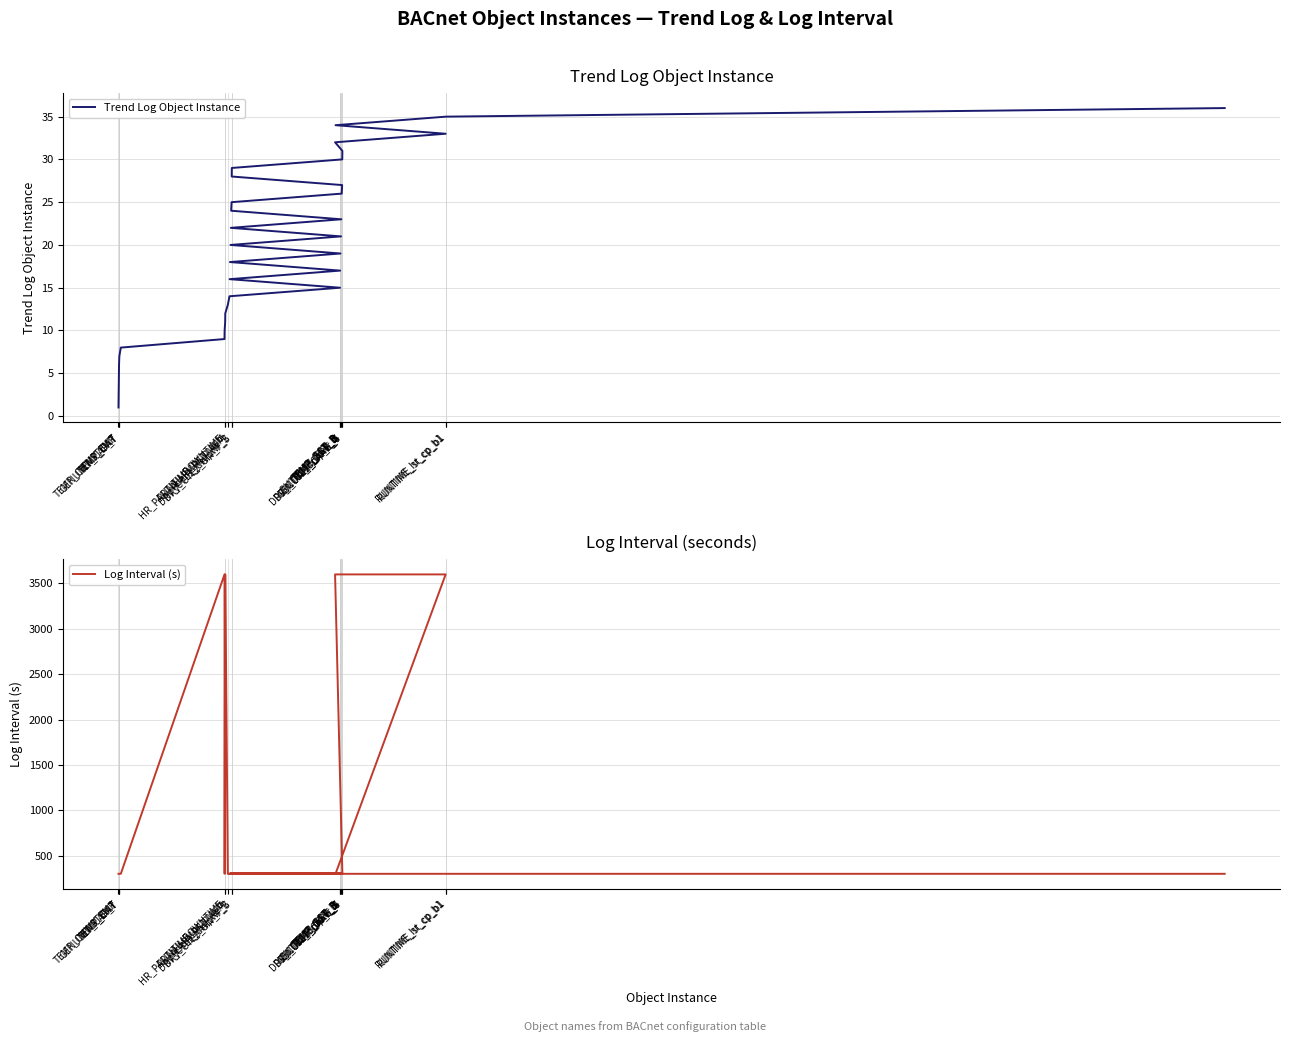

What is the sum of all Log Interval (s) values?

27300